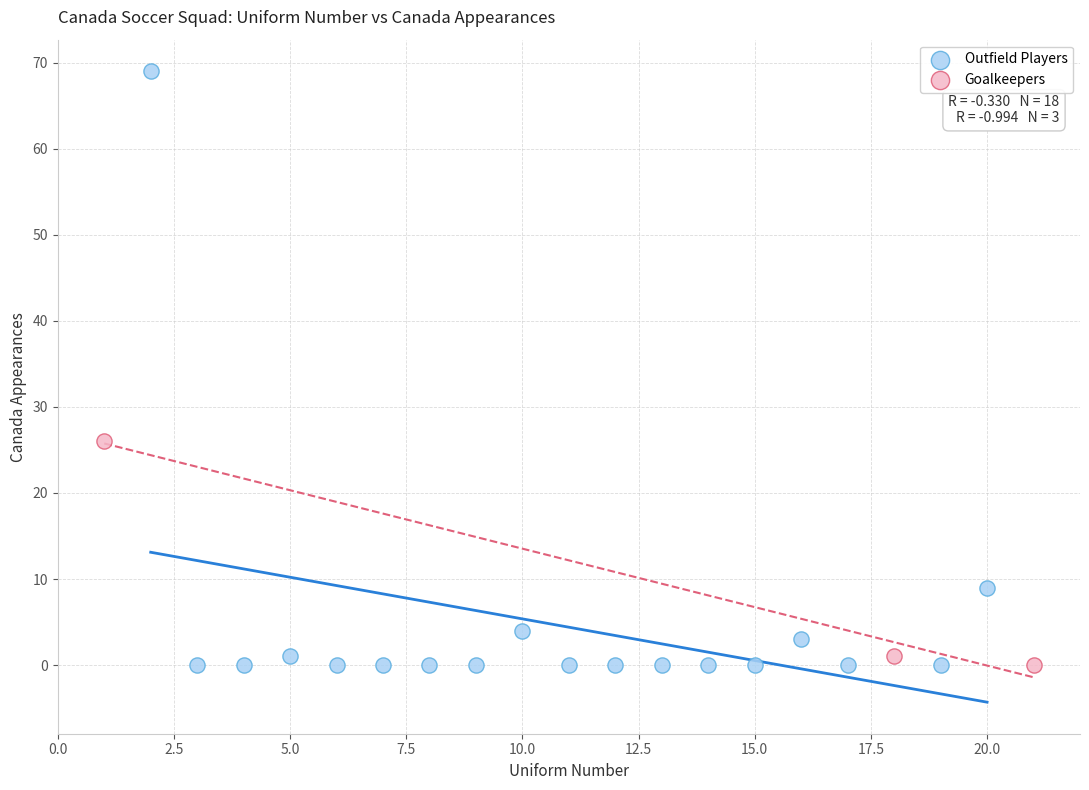

Which series has the largest Y range (max minus min)?

Outfield Players